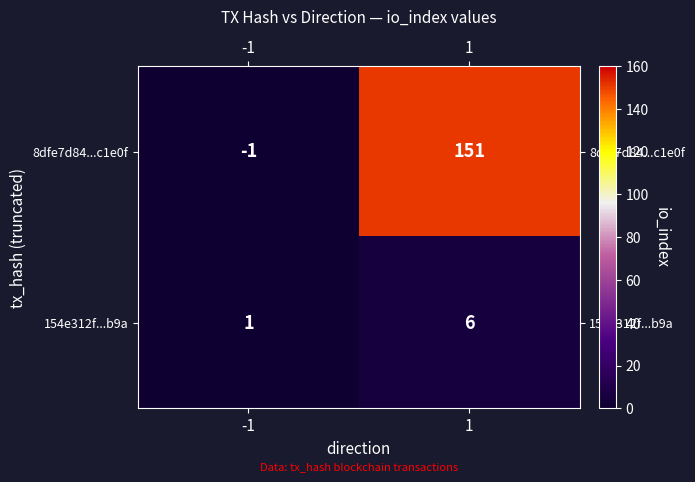

Which series has the largest total across all categories?

8dfe7d84...c1e0f